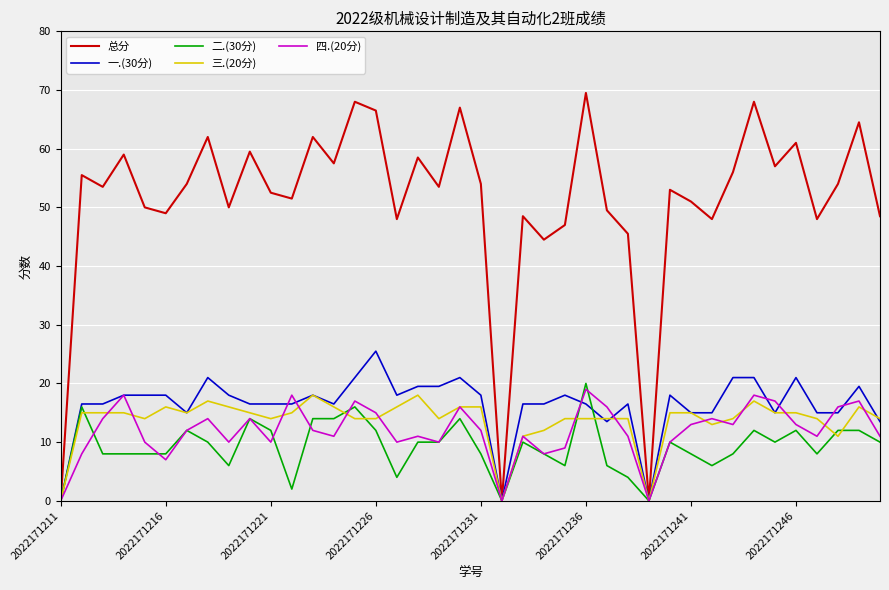

Rank the series by their maximum value, from highest to lowest.

总分, 一.(30分), 二.(30分), 四.(20分), 三.(20分)